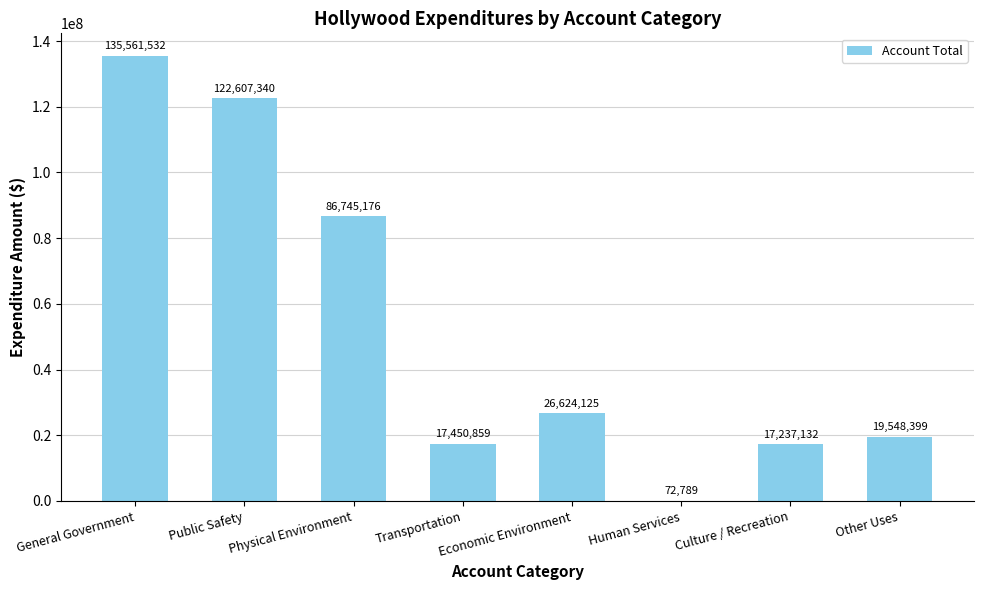

Reading right to left, list all the values displayed in this chart.

Other Uses=19548399	Culture / Recreation=17237132	Human Services=72789	Economic Environment=26624125	Transportation=17450859	Physical Environment=86745176	Public Safety=122607340	General Government=135561532